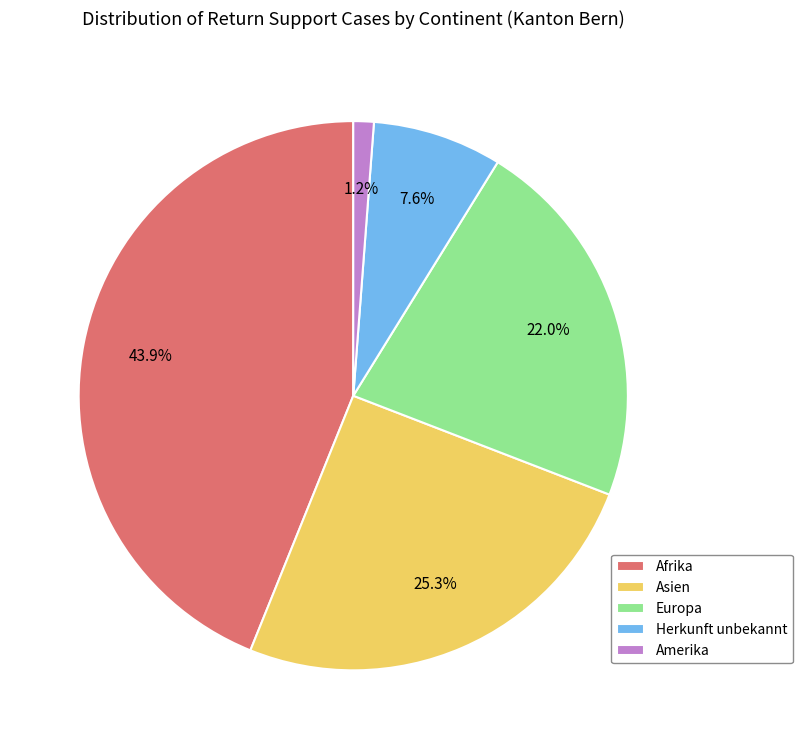

How much of the chart is everything except Amerika?

98.8%